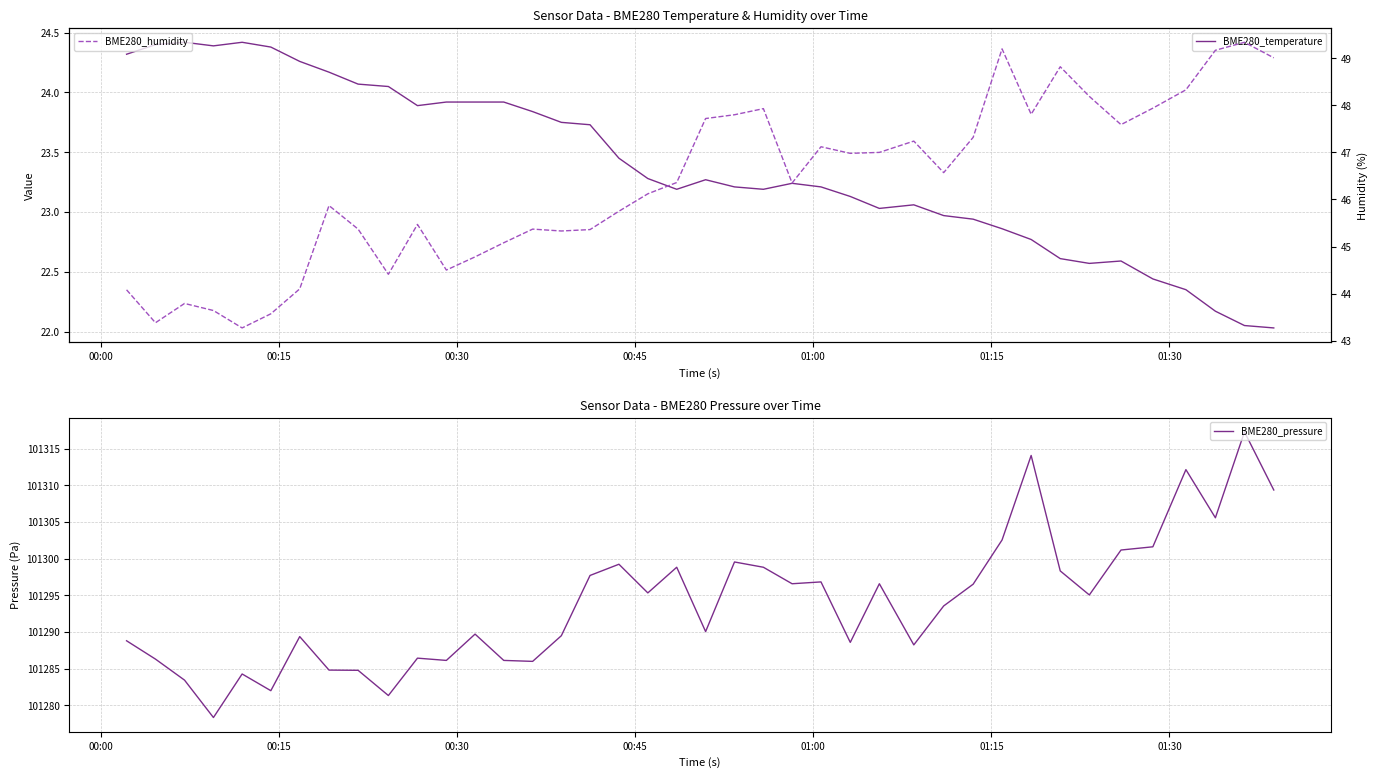

What is the lowest value of the BME280_pressure series?

101278.3